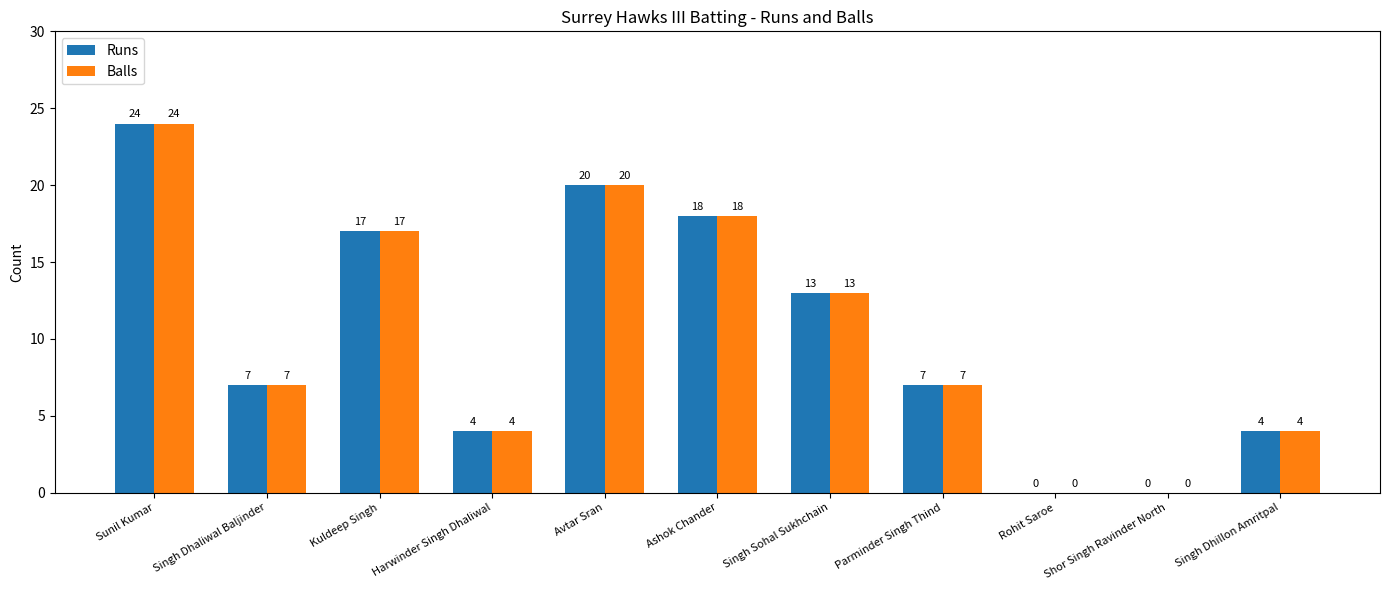

How many categories are shown in the chart?

11